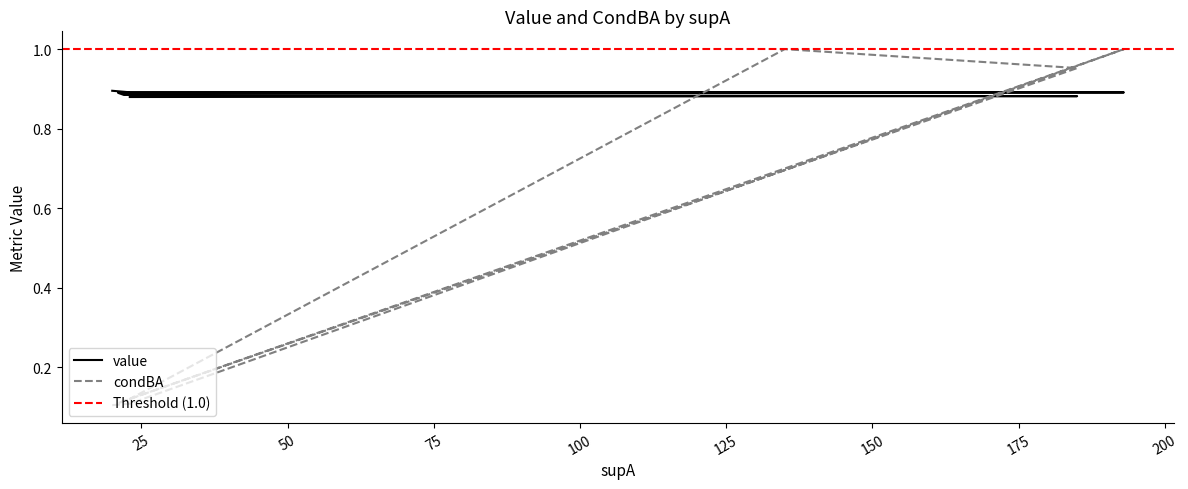

Rank the series by their average value, from lowest to highest.

condBA, value